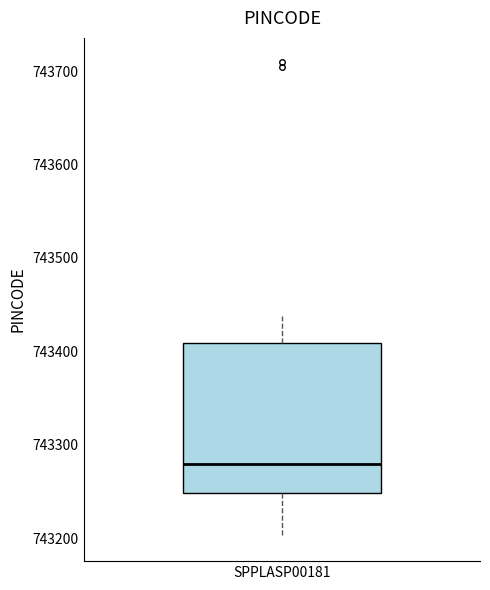

Transcribe this box plot: give where the median line is, the range the box spans, and where the two whiskers end, as read against the y-axis. The values are not printed on the chart, so give them approximately, as read against the axis.

median 743280, box 743250 to 743410, whiskers 743200 to 743440